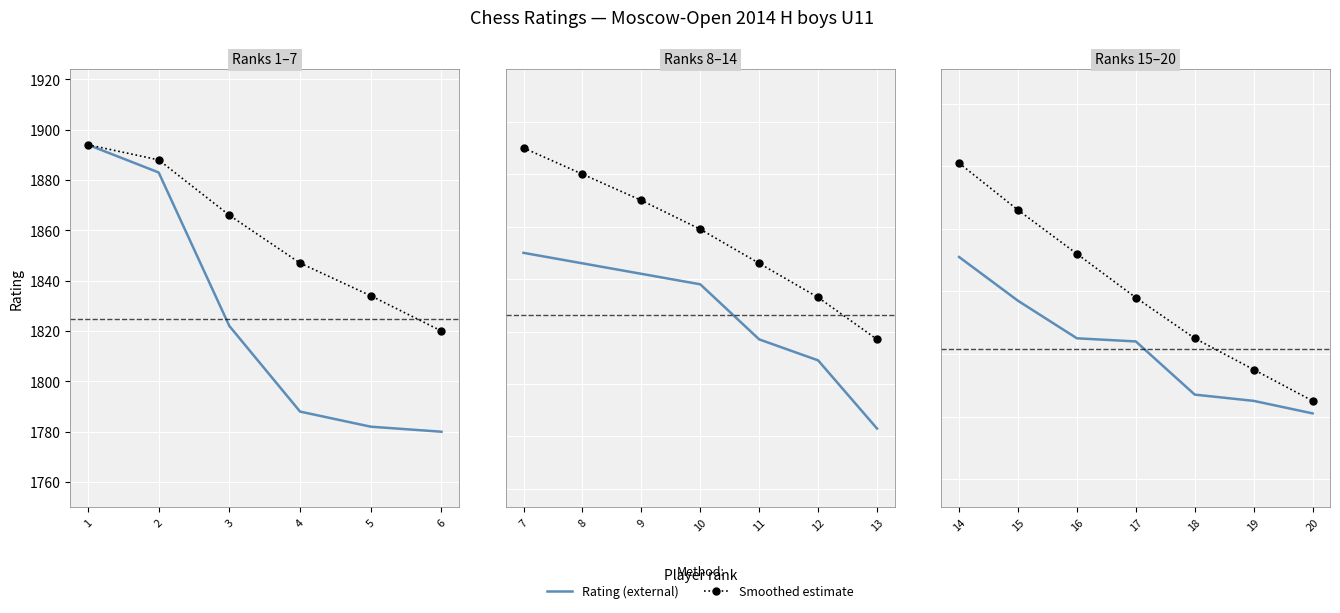

Rank the series by their maximum value, from highest to lowest.

Smoothed estimate, Rating (external)